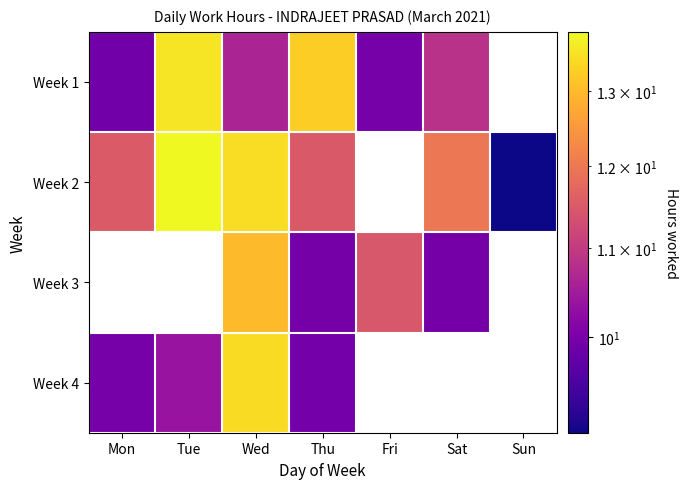

What is the greatest value displayed?

13.8